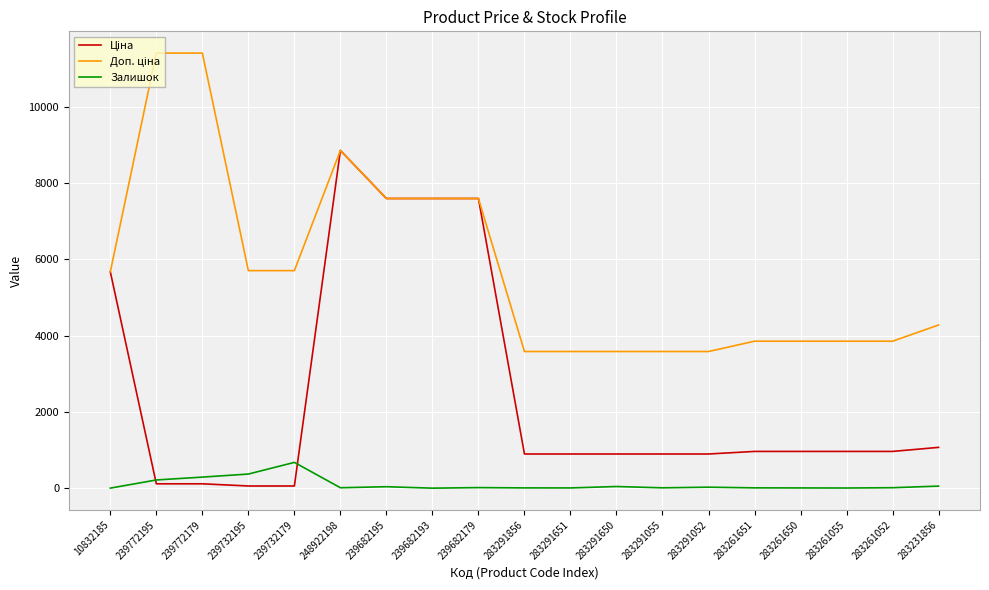

True or false: Залишок has a value of 6.0 at 283291651.

True